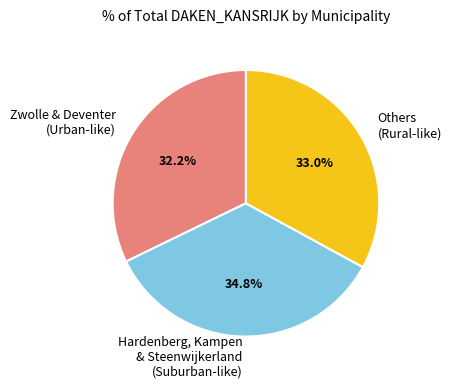

To the nearest percent, what is the average slice percentage?

33%